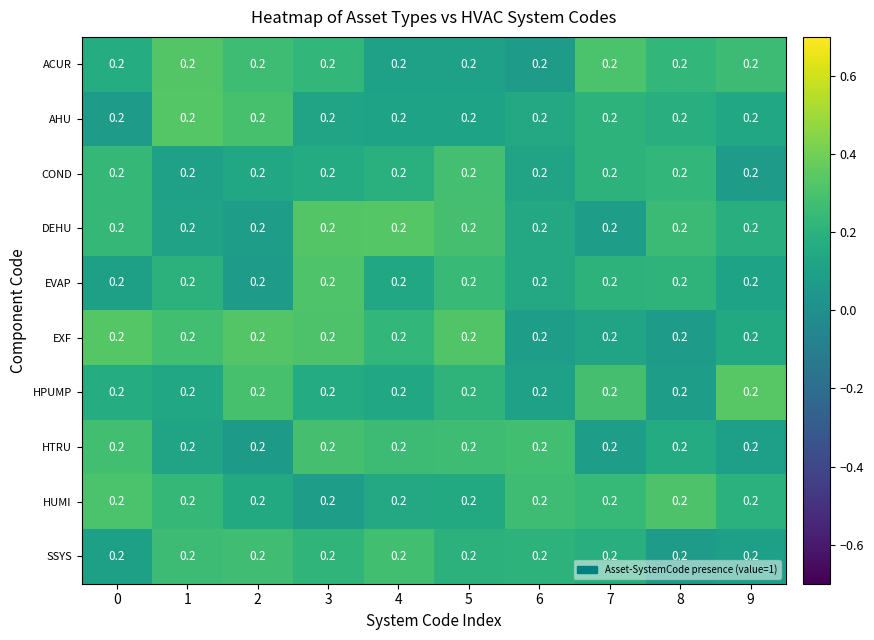

Which label corresponds to the smallest value in the chart?

2